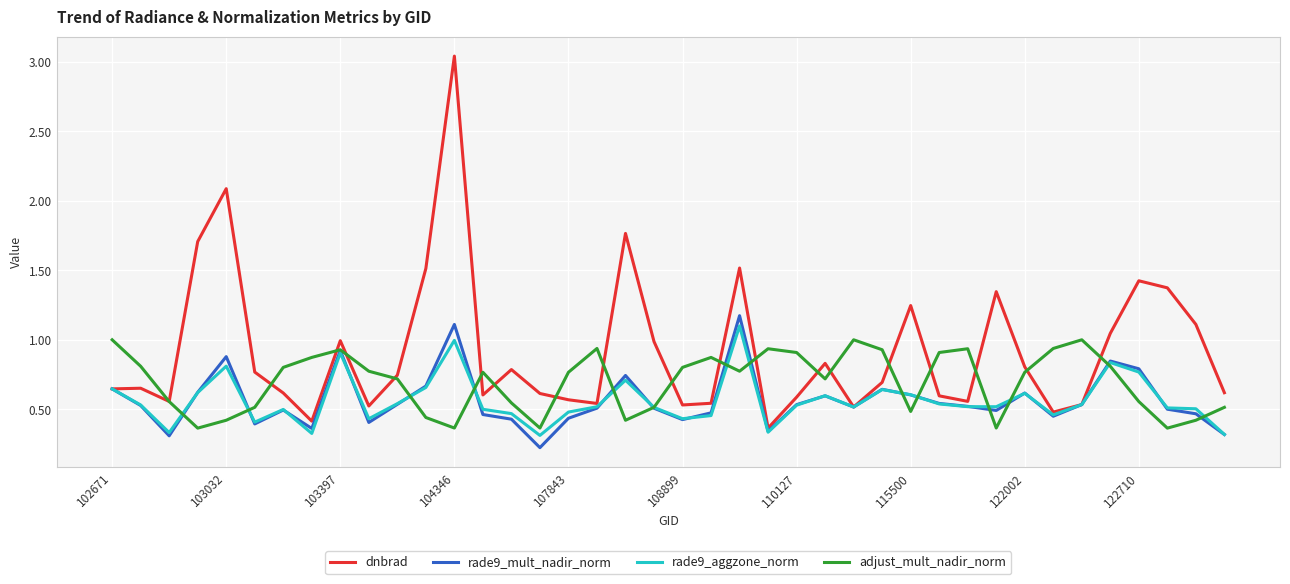

Which series has the largest total across all categories?

dnbrad